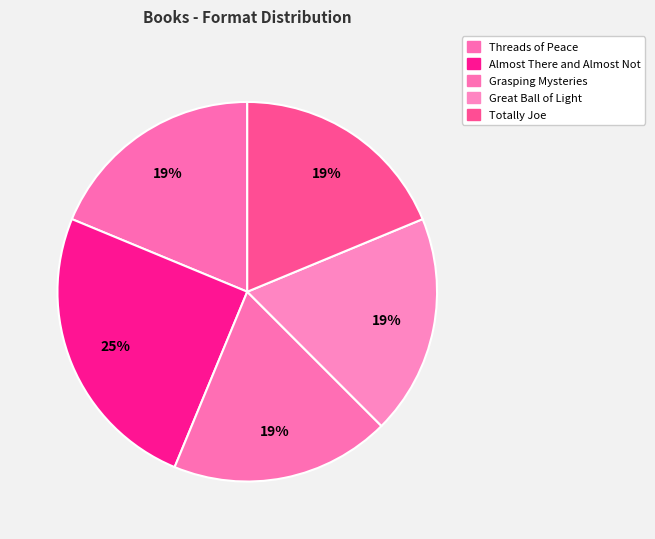

How many segments does this pie chart have?

5